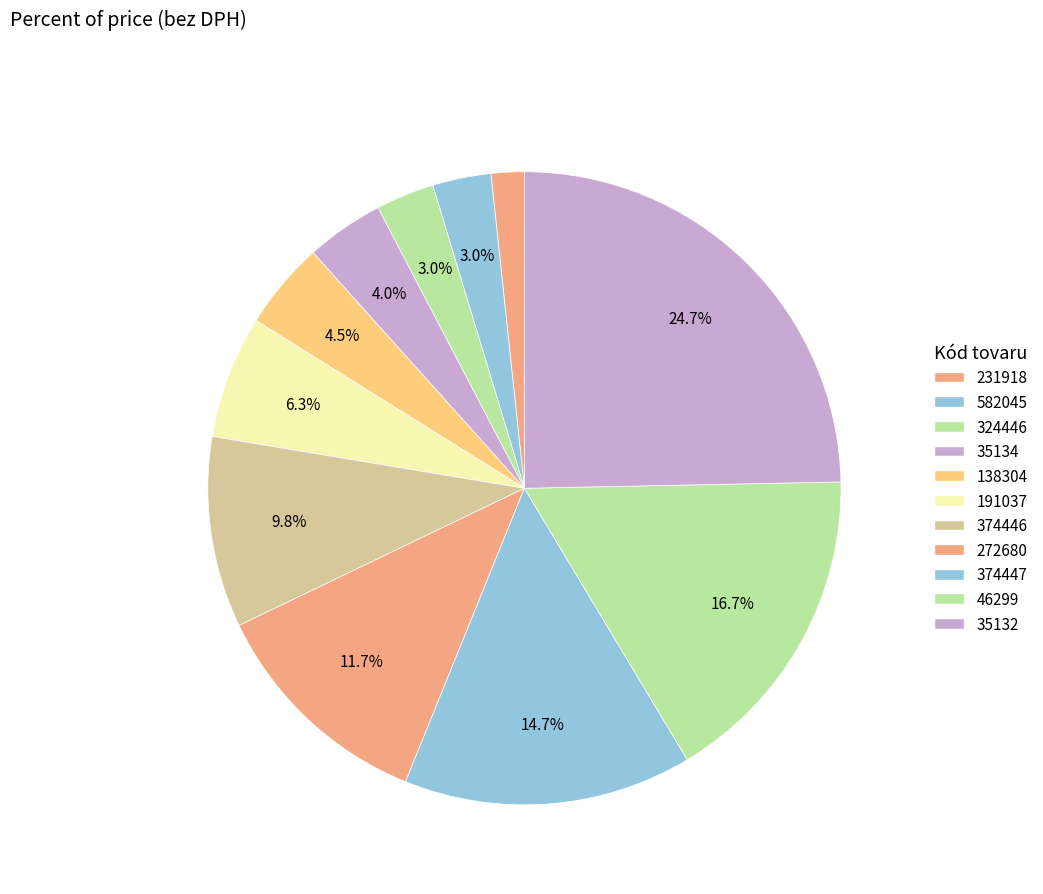

How many slices are in this pie chart?

11